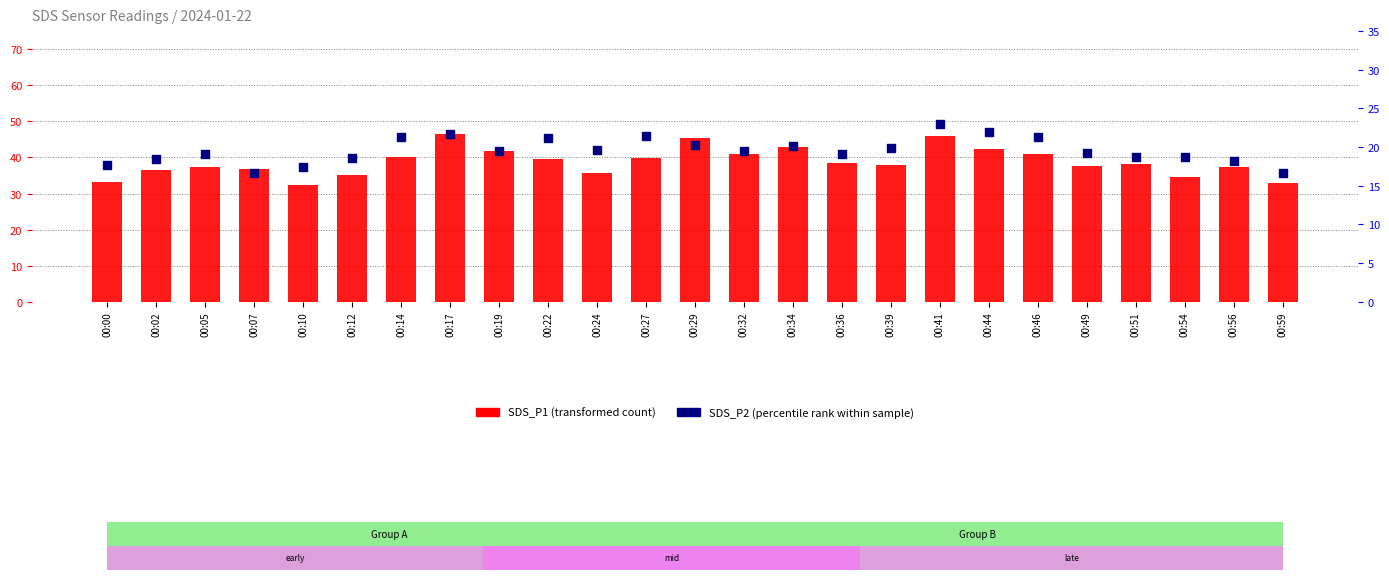

Which series contains the lowest Y value?

SDS_P2